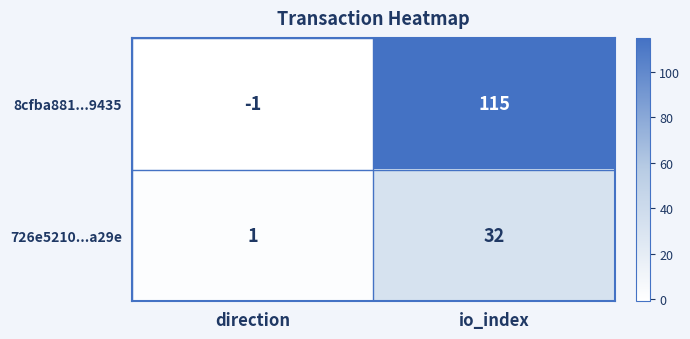

Where is 726e5210...a29e nearest to the value 16?

direction